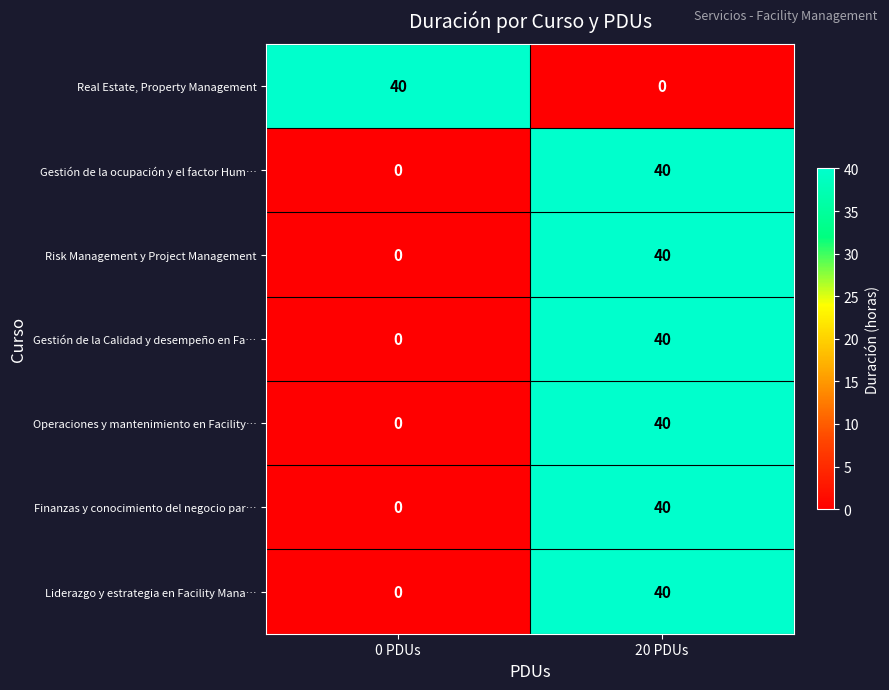

At which category is the sum across all series the highest?

20 PDUs